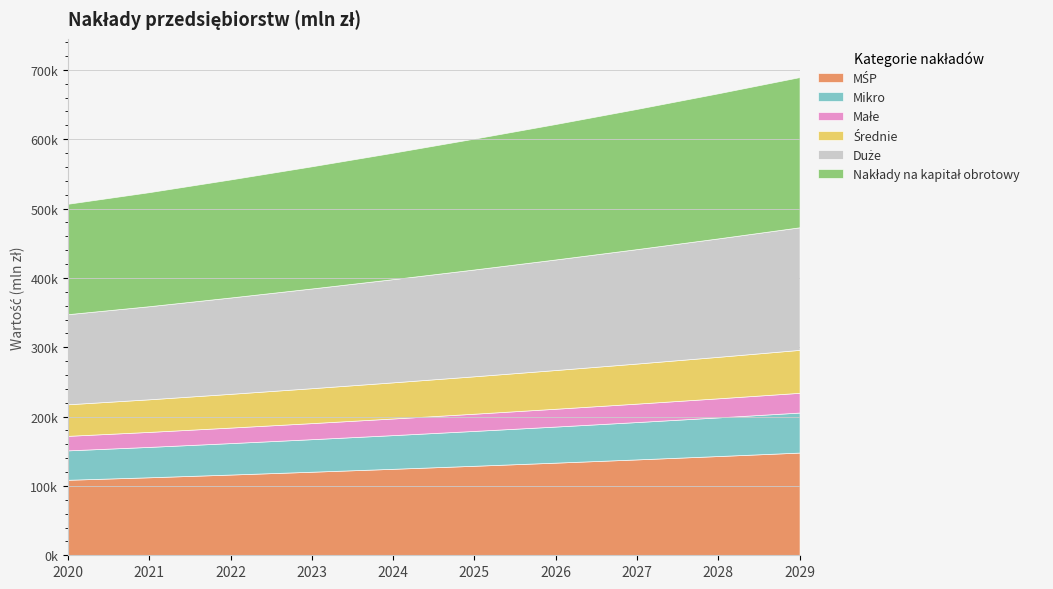

The value of MŚP at 2020 is 108879.9. True or false?

True